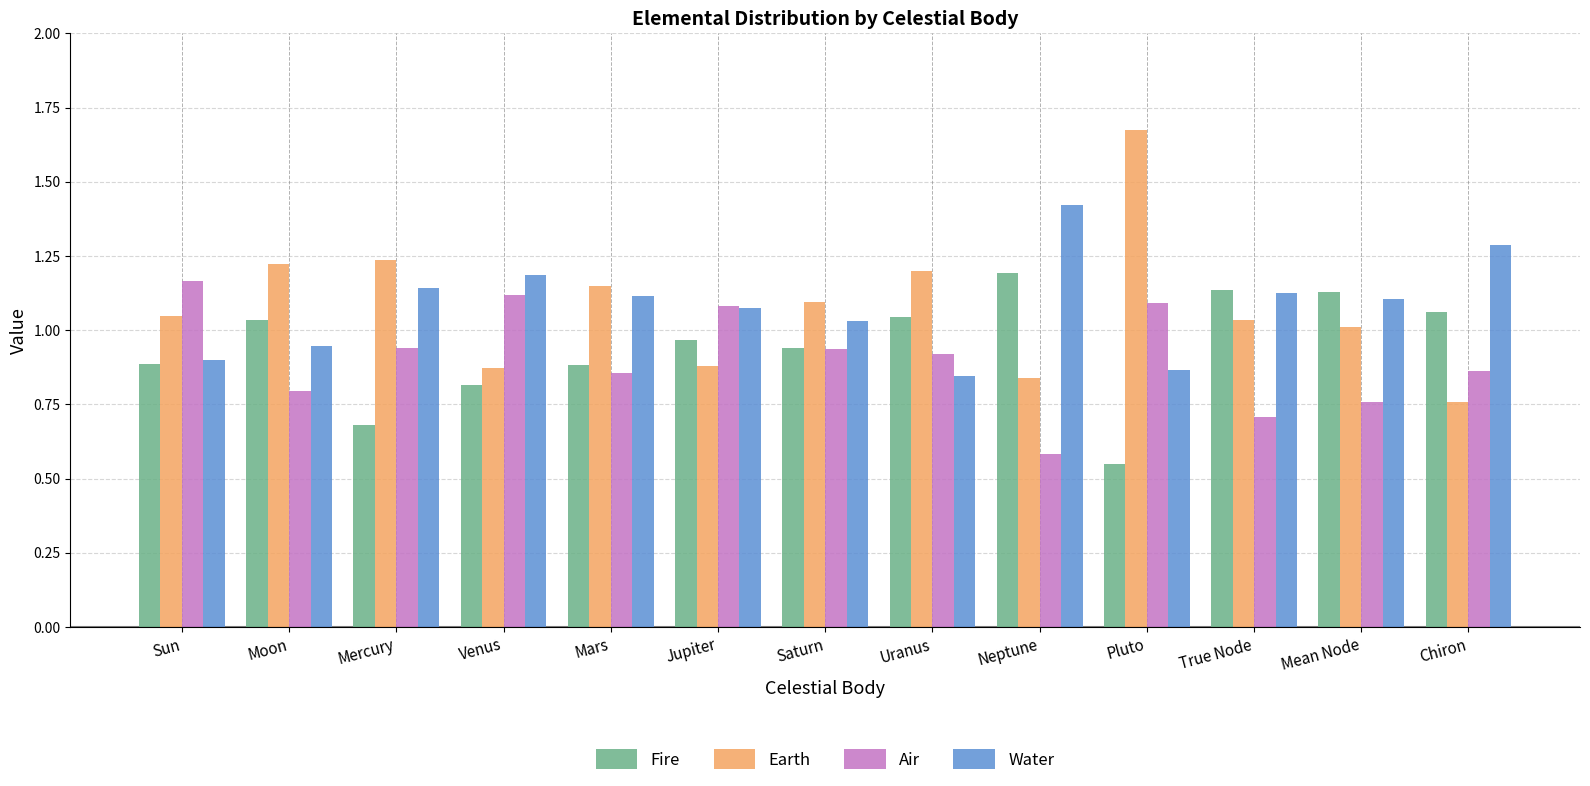

At which label does Fire reach its peak?

Neptune